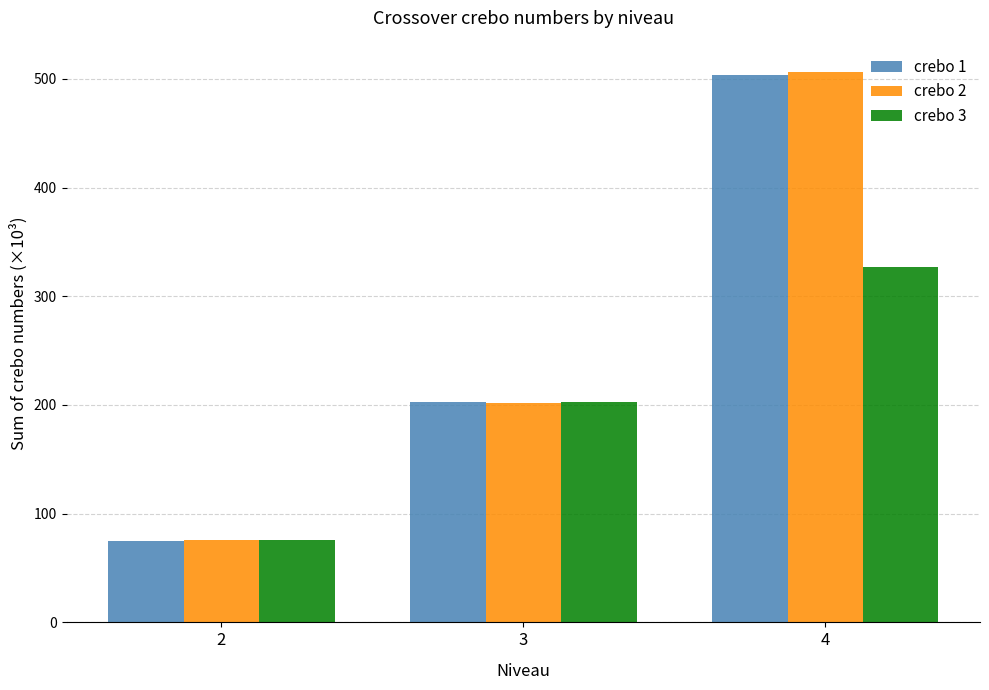

Are the bars grouped side by side (vs. stacked)?

Yes